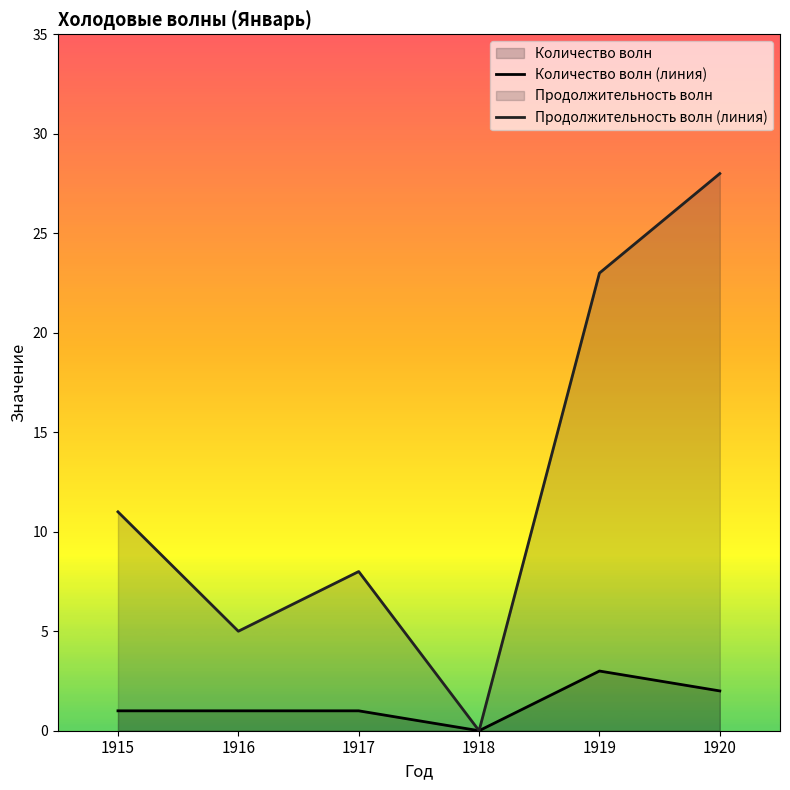

What is the difference between the maximum and minimum values in the Продолжительность волн (линия) series?

28